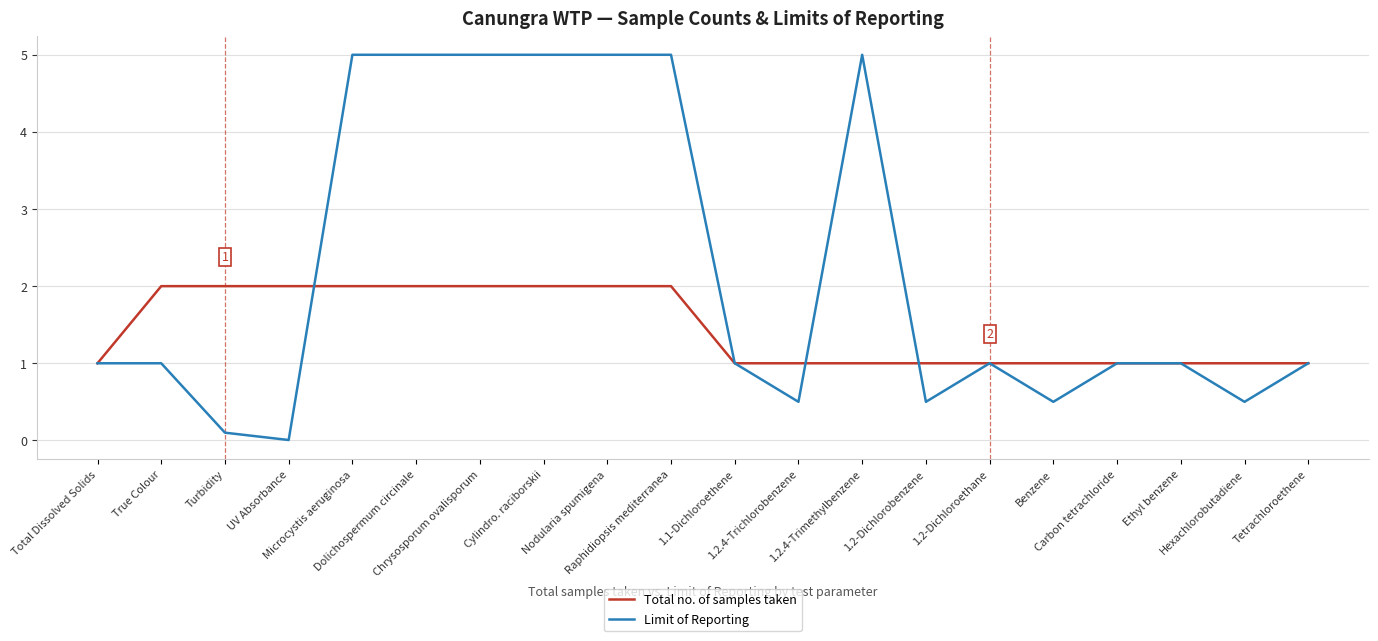

What is the difference between the highest and lowest values at True Colour?

1.0